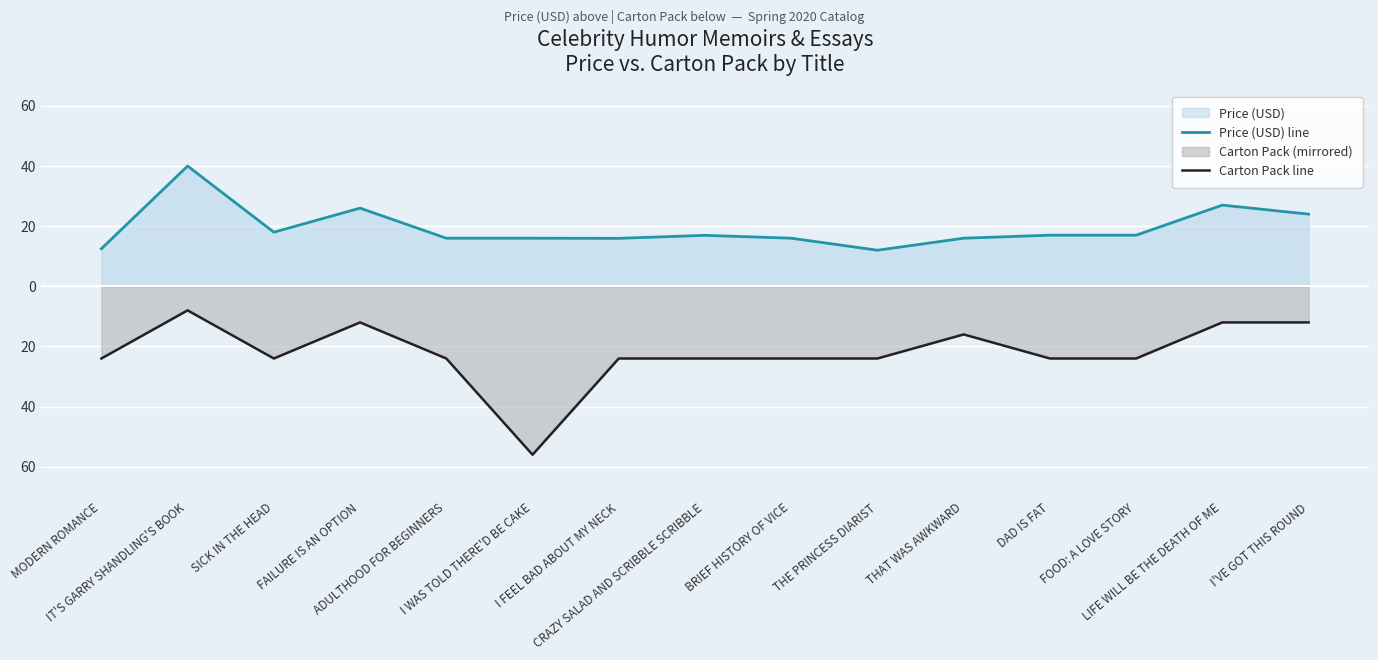

True or false: Price (USD) line and Carton Pack line intersect in this chart.

False